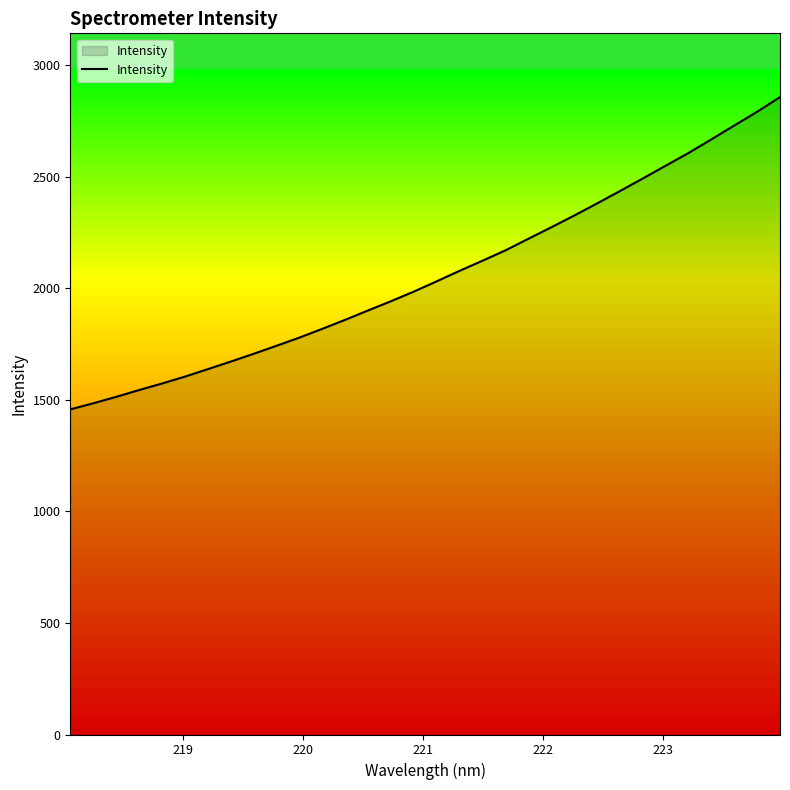

What is the smallest value displayed?

1457.9